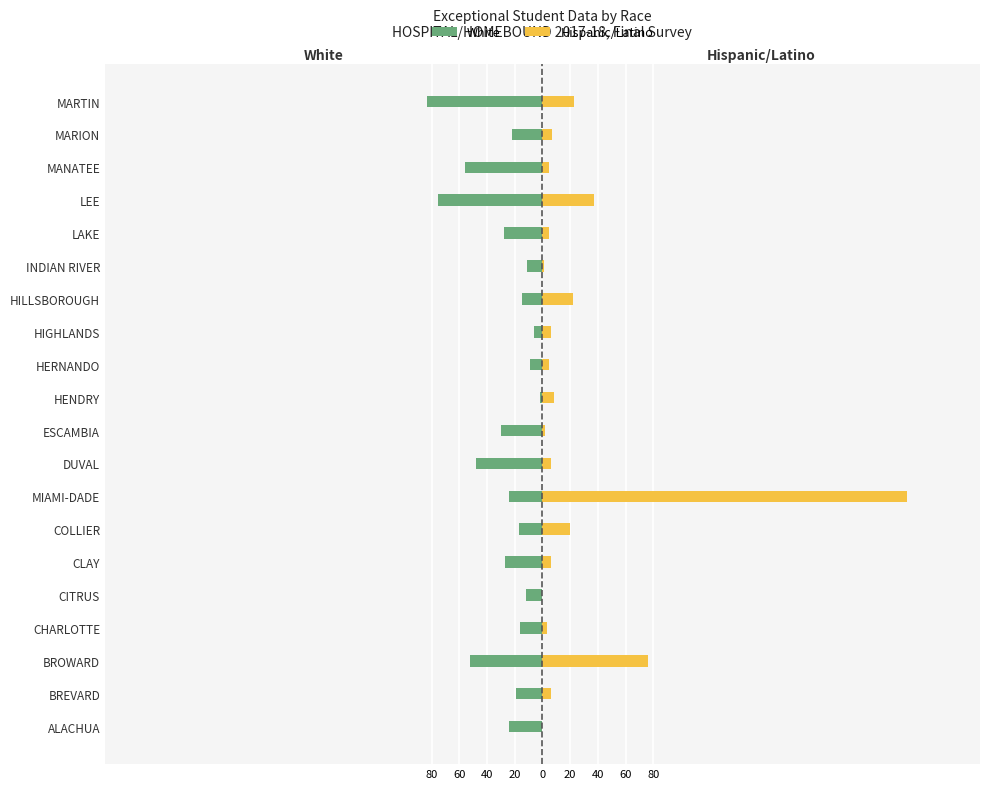

At how many categories does at least one series exceed -38?

20